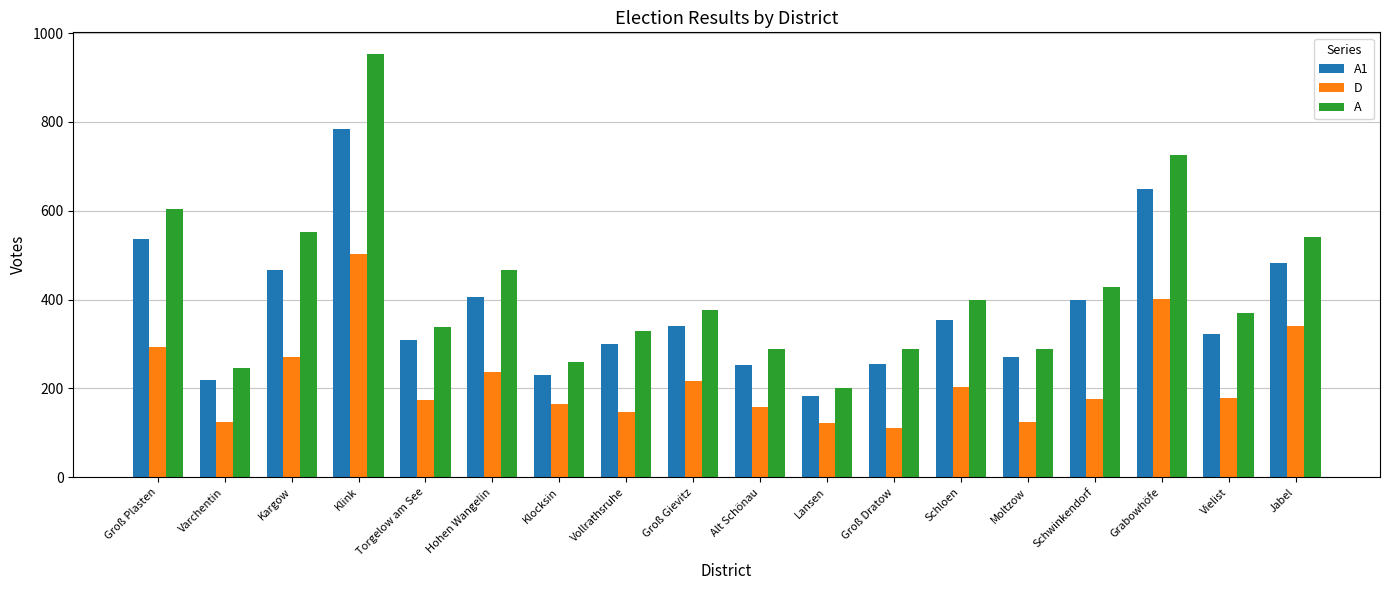

Count the number of data series in this chart.

3